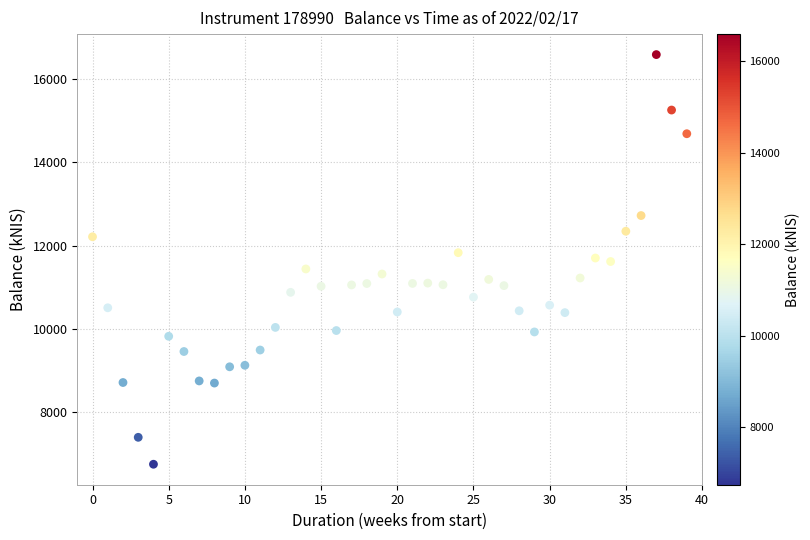

What is the range of Y values (max minus min)?

9845.5